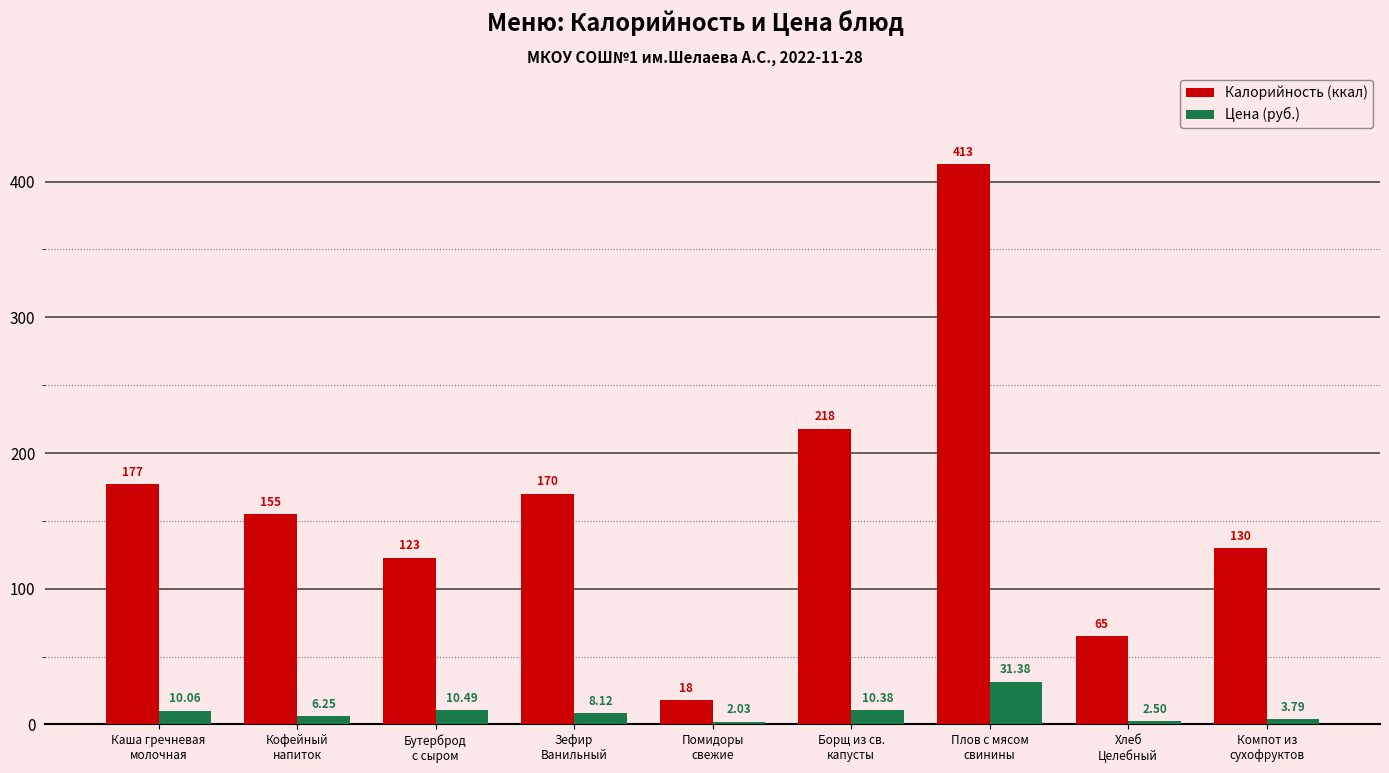

What is the difference between the second highest and second lowest values in the Цена (руб.) series?

8.0